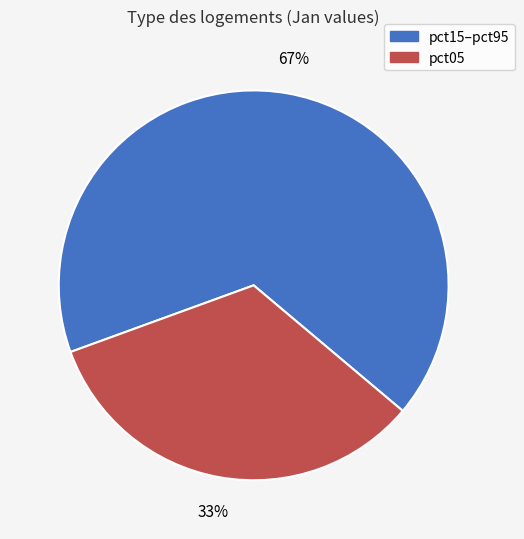

Is there a majority slice in this chart?

Yes